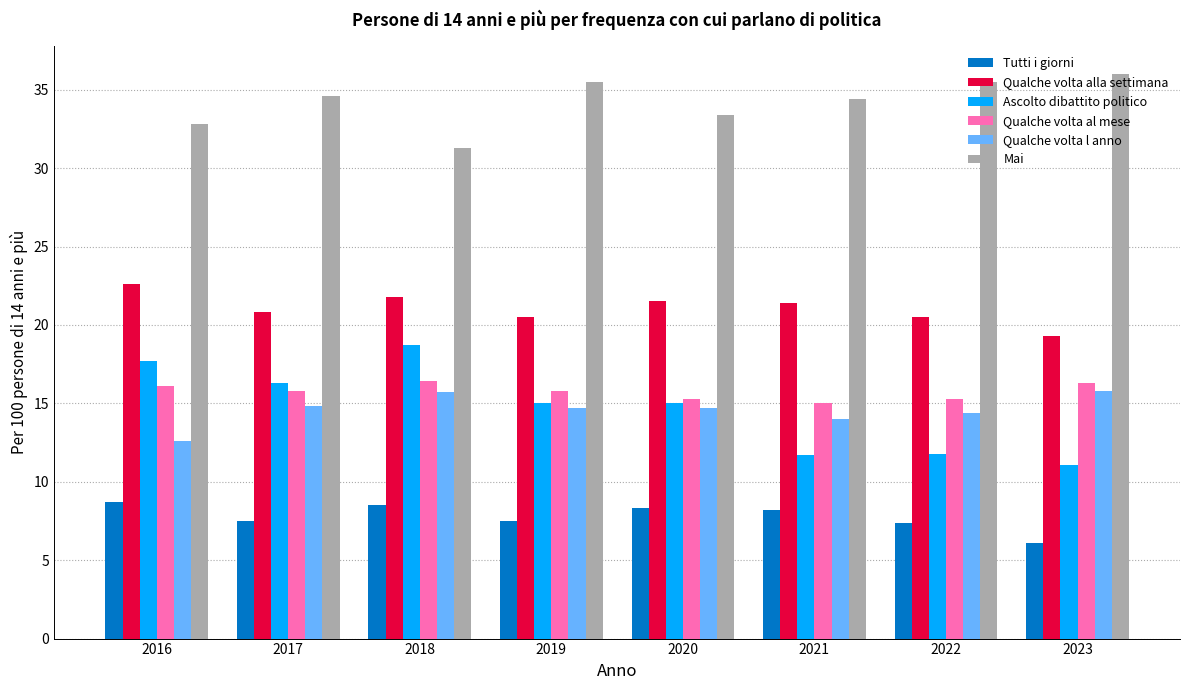

Is the value of Qualche volta al mese at 2023 greater than the value of Qualche volta l anno at 2020?

Yes